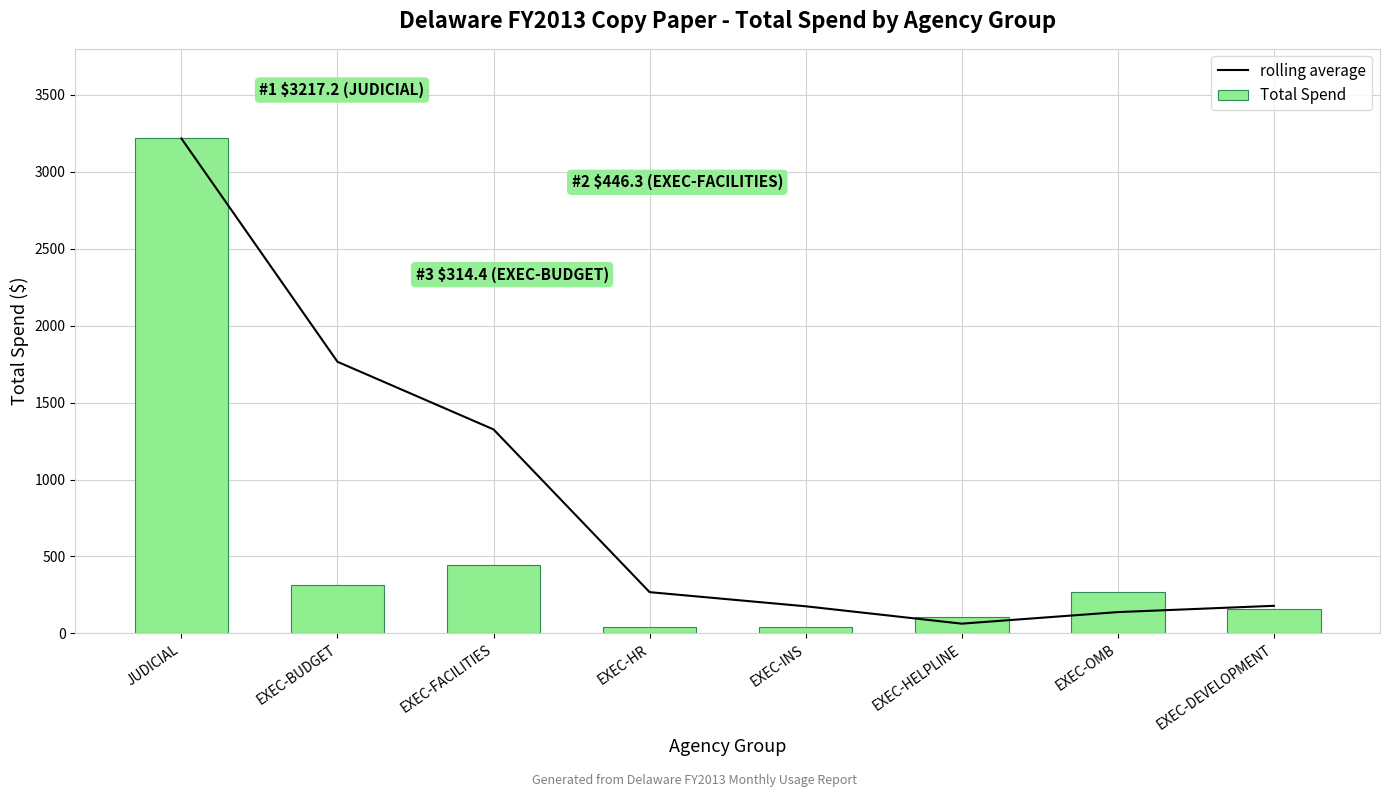

Is it true that rolling average equals 4954.7 at JUDICIAL?

False